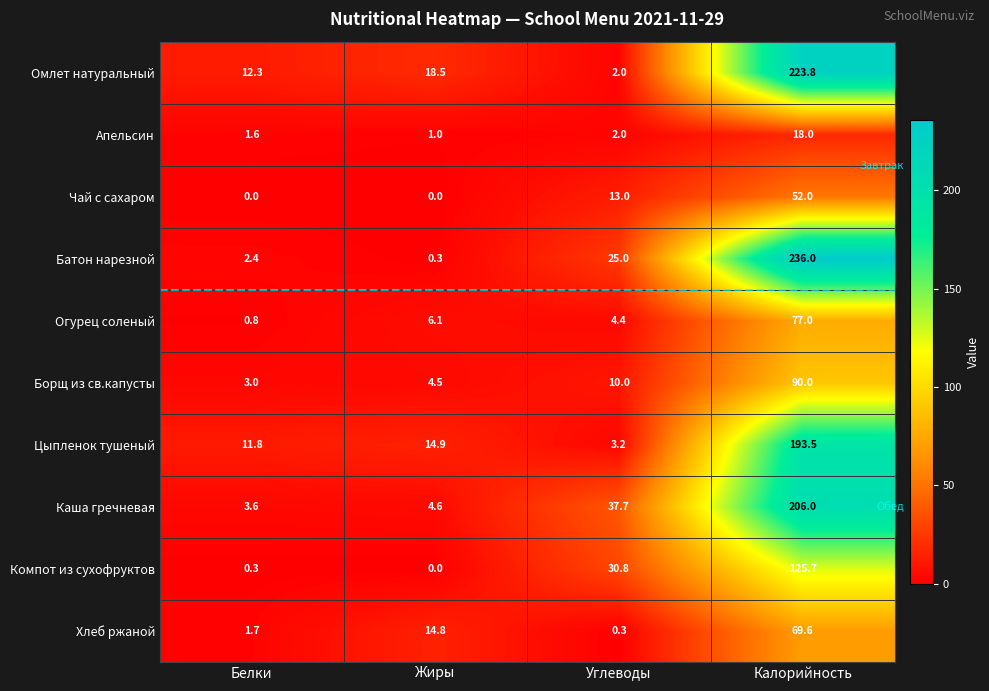

What is the sum of the Компот из сухофруктов values at Белки and Калорийность?

126.0